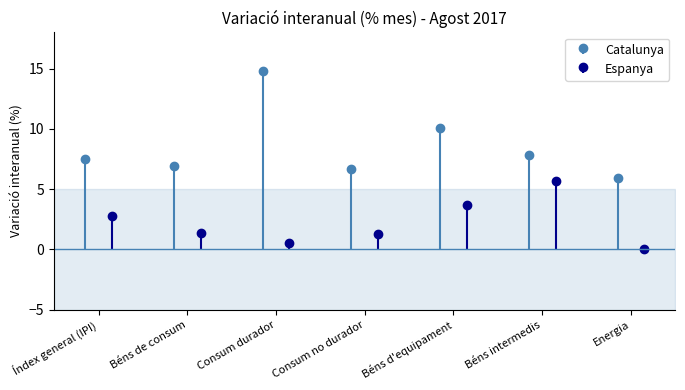

Where does the Catalunya series first go above 7?

Índex general (IPI)